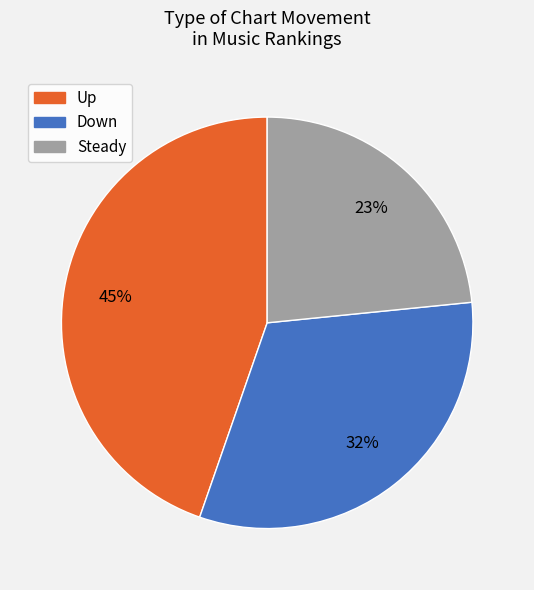

Does any single category account for the majority?

No